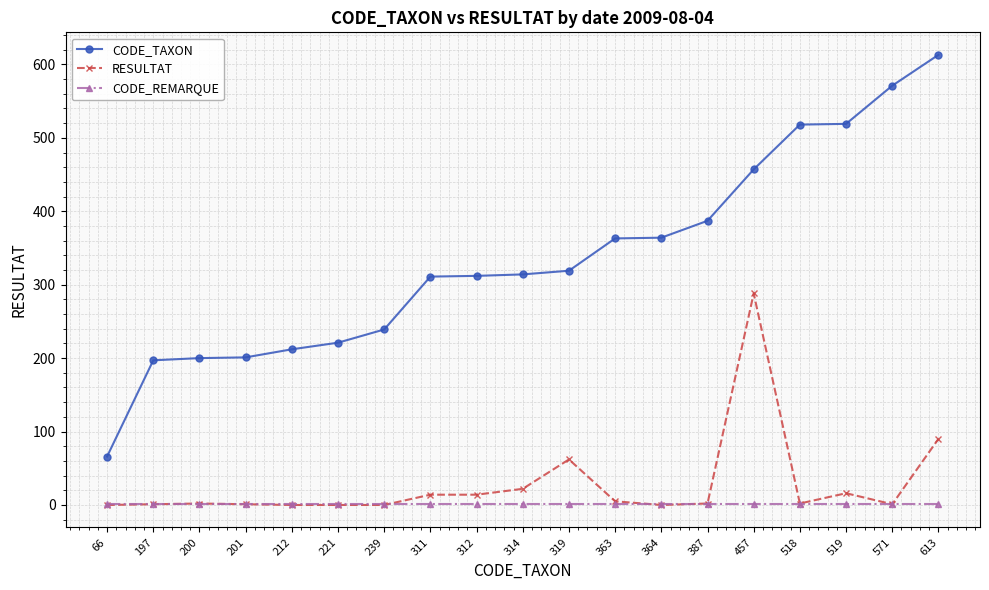

What is the average value of the CODE_REMARQUE series?

1